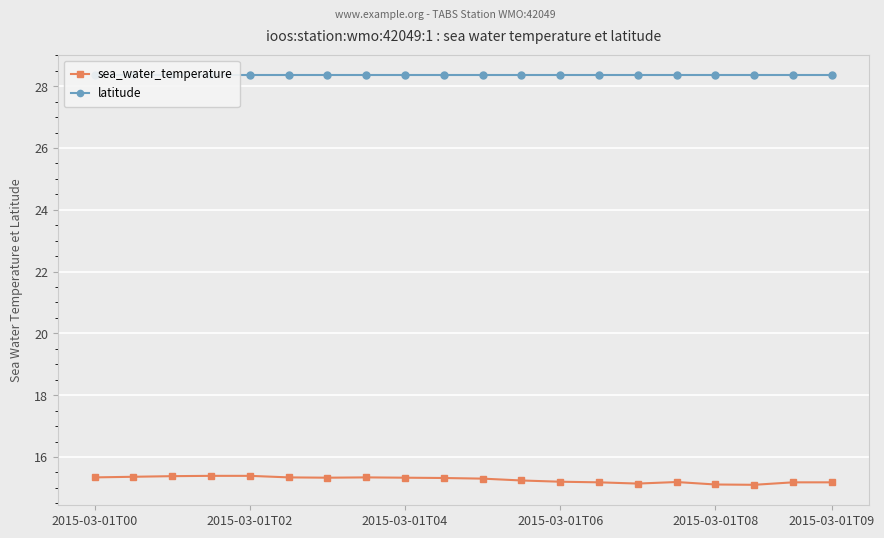

How many interior local valleys does the sea_water_temperature series have?

3